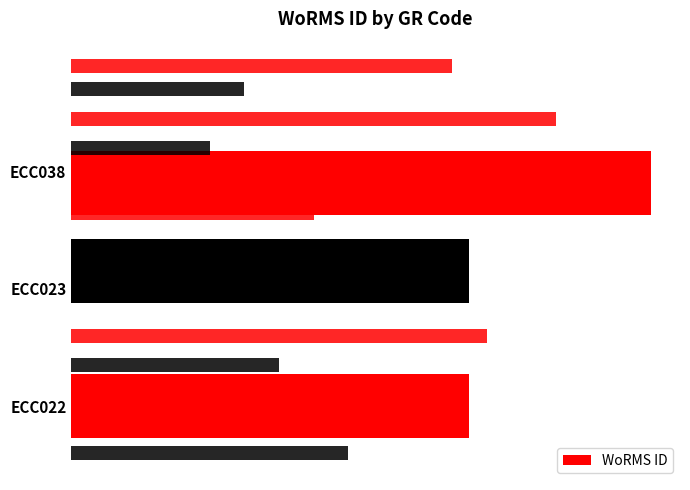

Count the number of values greater than 573884.

1